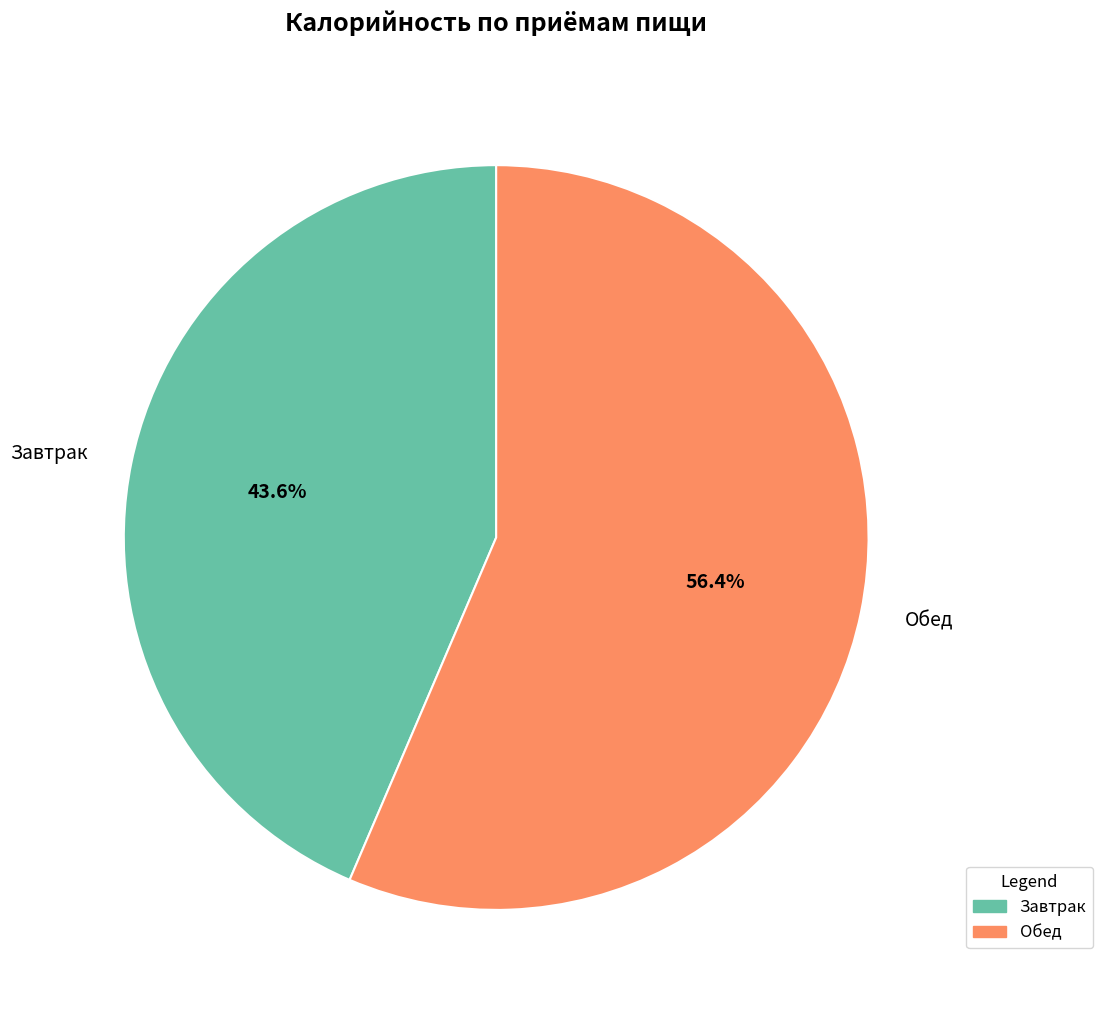

To the nearest percent, what is the difference between the Обед and Завтрак slice percentages?

13%